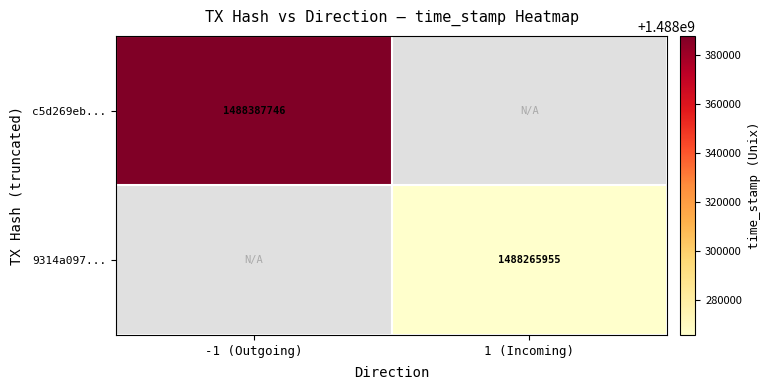

The c5d269eb... series shows 611142068 at -1 (Outgoing). True or false?

False